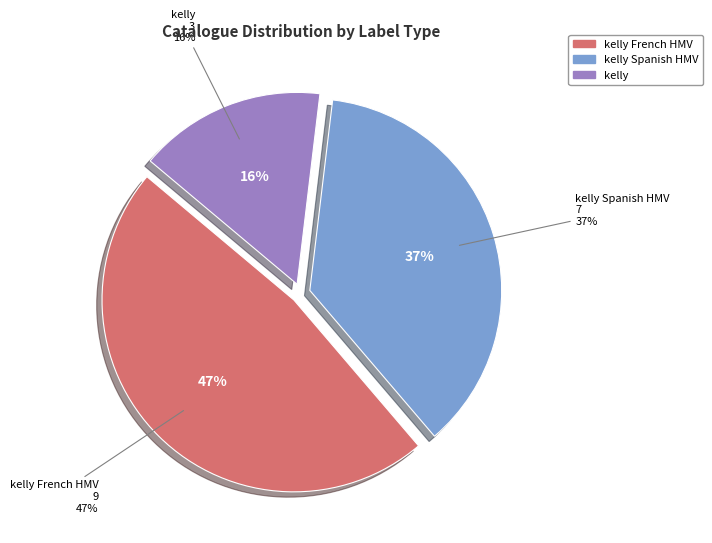

To the nearest percent, what is the average slice percentage?

33%